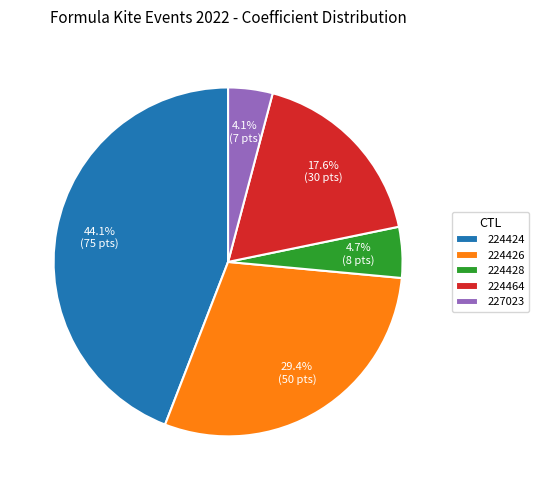

How much of the chart is everything except 224424?

55.9%